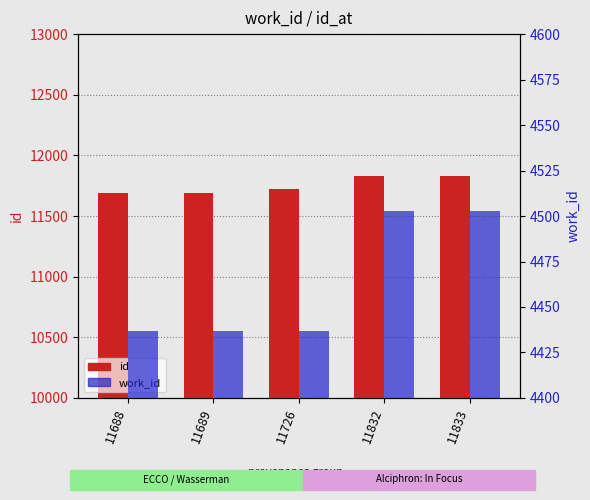

Which series has the largest total across all categories?

id